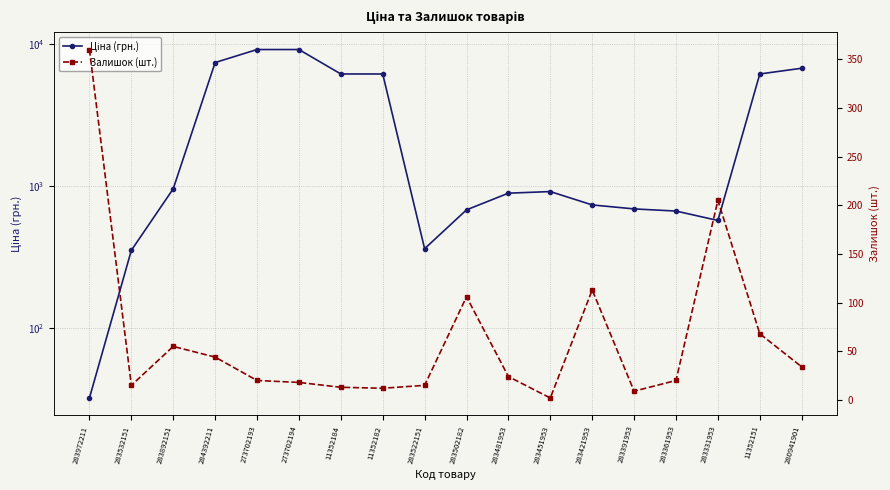

Which has a higher value, 11352184 or 280941901?

280941901